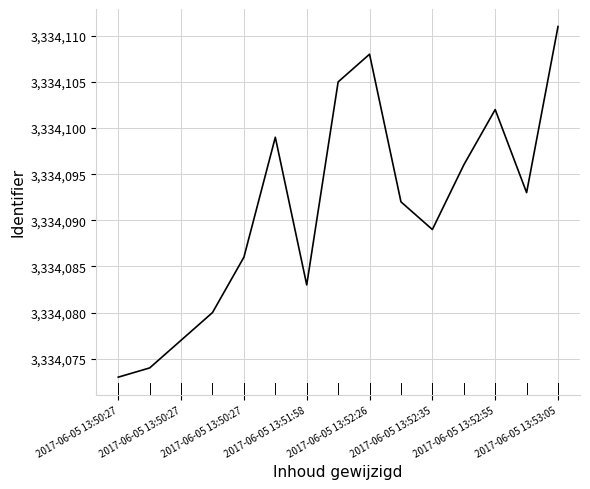

What is the minimum value shown in the chart?

3334073